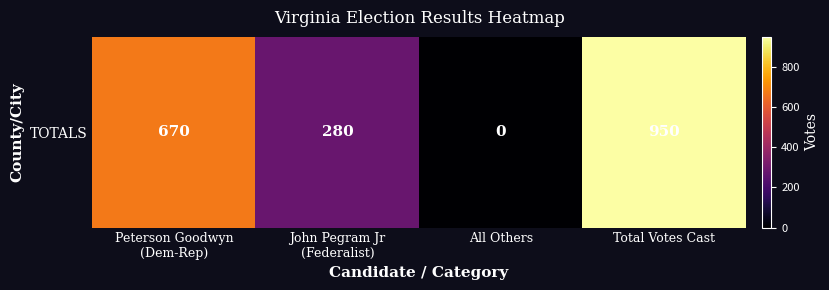

What is the difference between the values at Peterson Goodwyn
(Dem-Rep) and John Pegram Jr
(Federalist)?

390